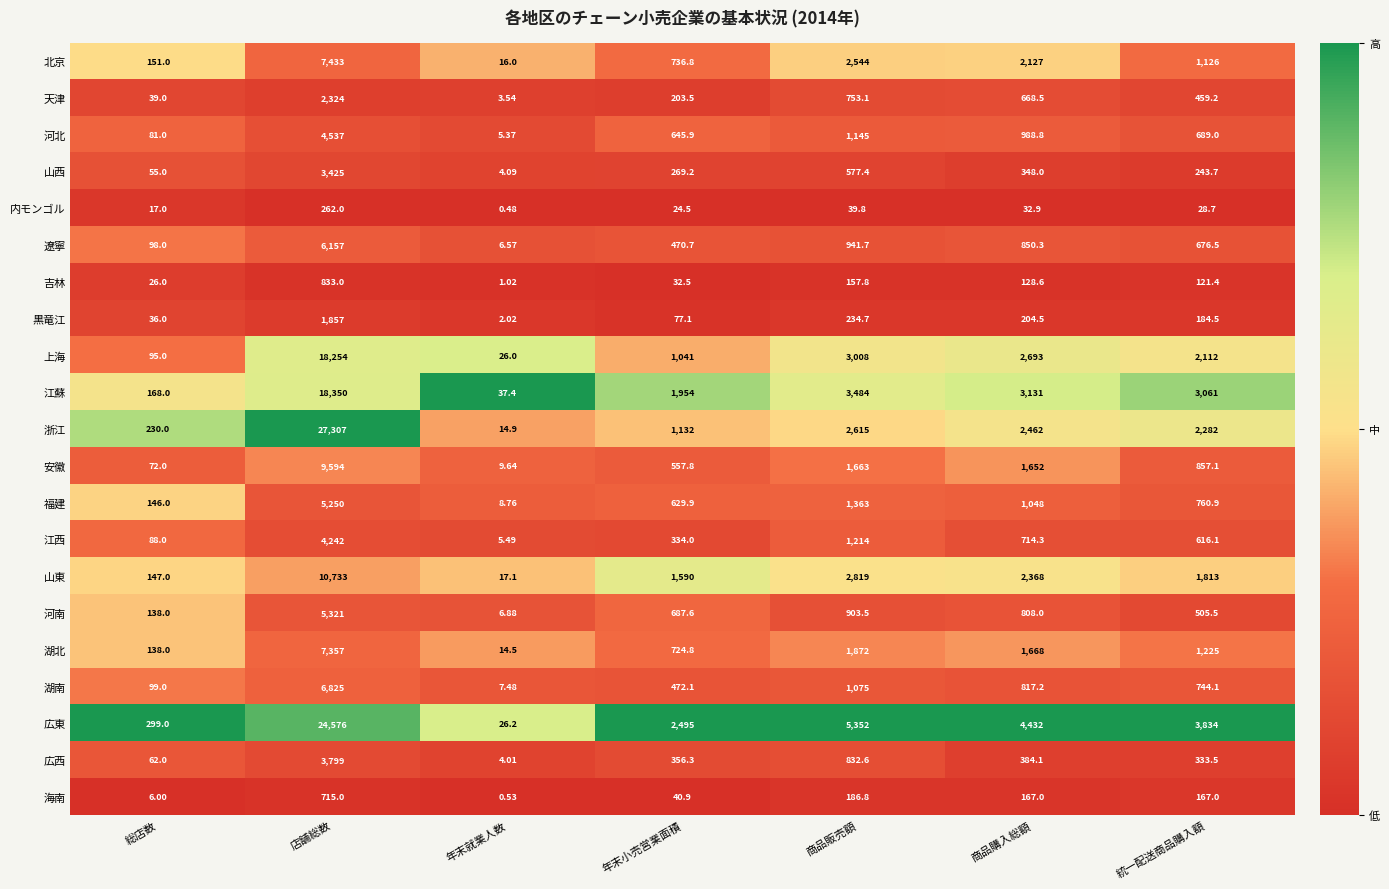

At which category does the chart reach its minimum across all series?

年末就業人数